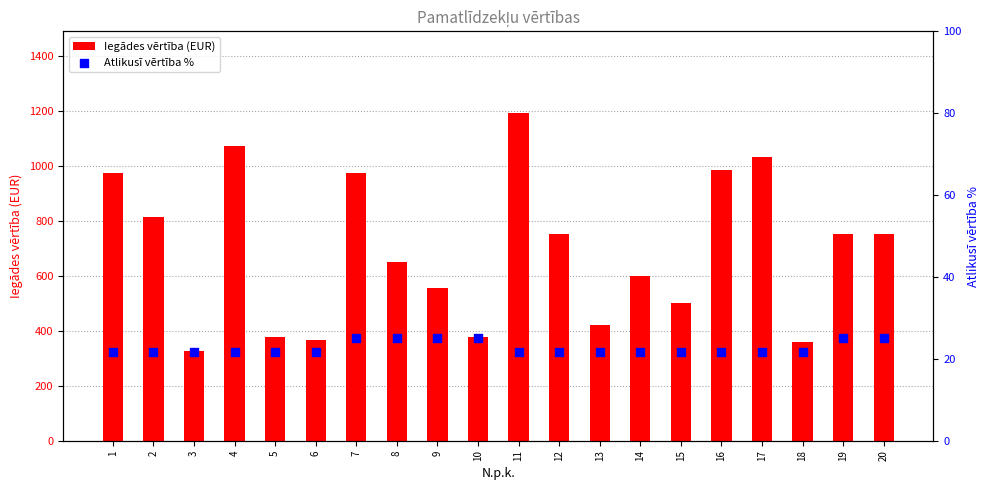

At which category is the sum across all series the highest?

11